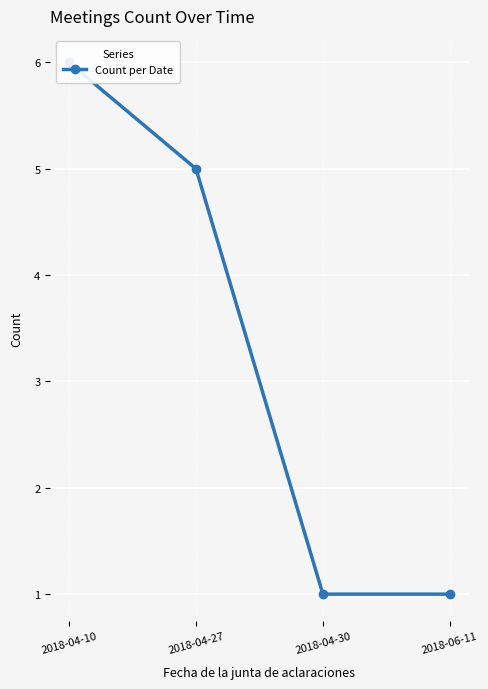

Which has a higher value, 2018-04-10 or 2018-06-11?

2018-04-10